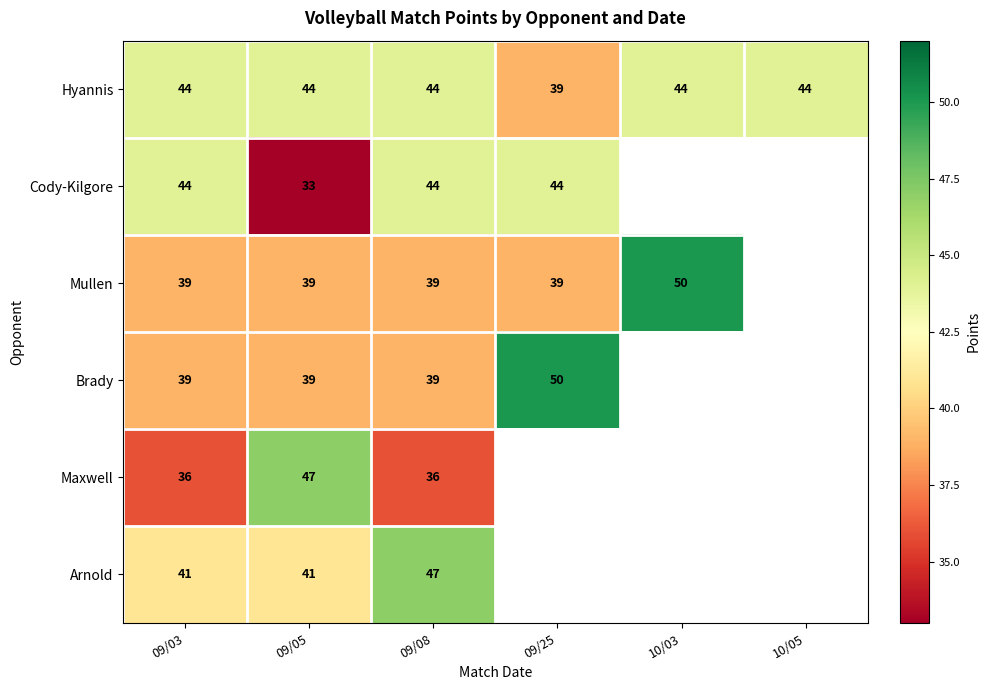

What is the lowest value of the Mullen series?

39.0